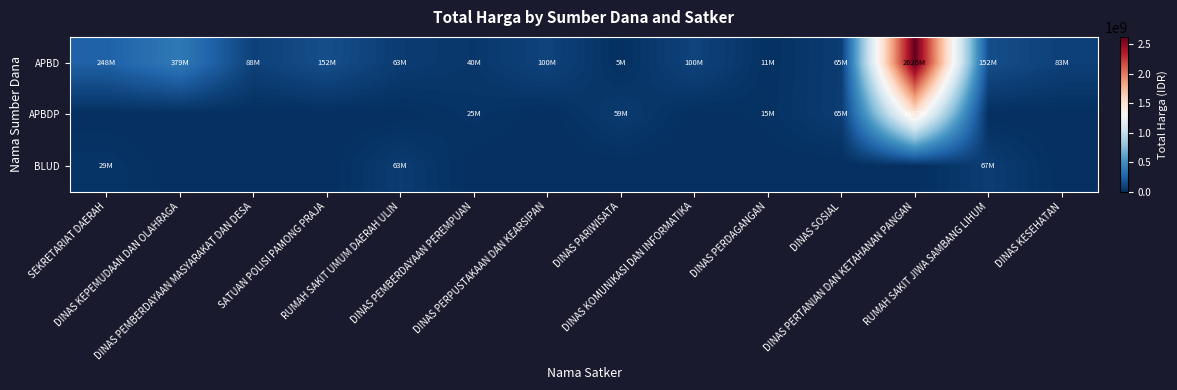

List the series in order of their overall mean, lowest first.

BLUD, APBDP, APBD